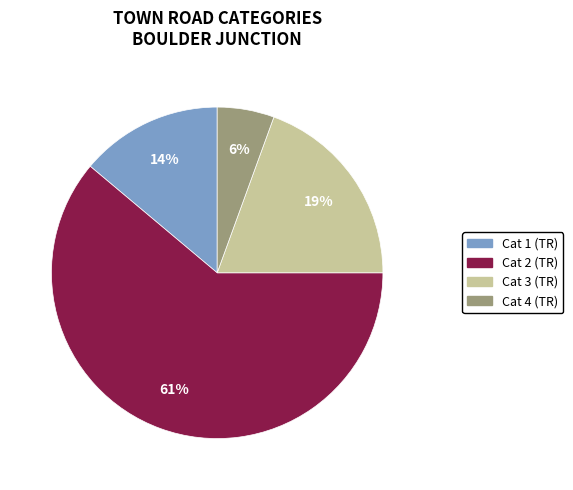

Is Cat 4 the majority of the pie?

No